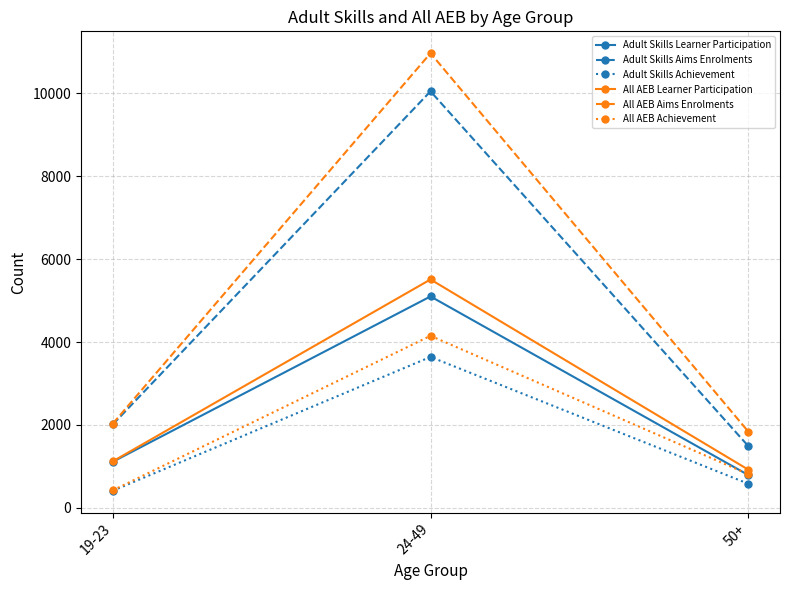

Reading left to right, list all the values displayed in this chart.

Adult Skills Learner Participation: 19-23=1110	24-49=5100	50+=790
Adult Skills Aims Enrolments: 19-23=2010	24-49=10050	50+=1490
Adult Skills Achievement: 19-23=410	24-49=3640	50+=580
All AEB Learner Participation: 19-23=1120	24-49=5510	50+=920
All AEB Aims Enrolments: 19-23=2030	24-49=10970	50+=1840
All AEB Achievement: 19-23=420	24-49=4150	50+=810